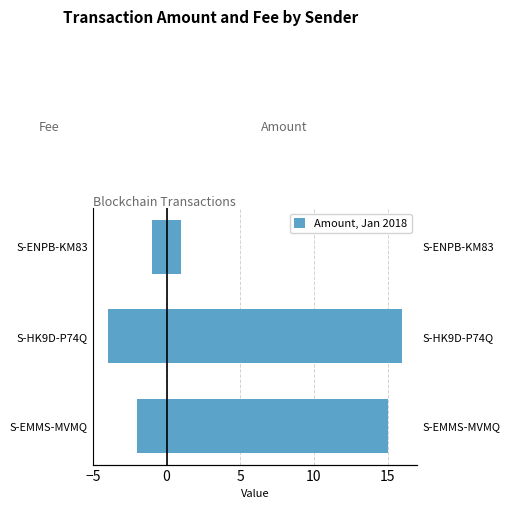

Which series changed the most between S-EMMS-MVMQ and S-ENPB-KM83?

Amount